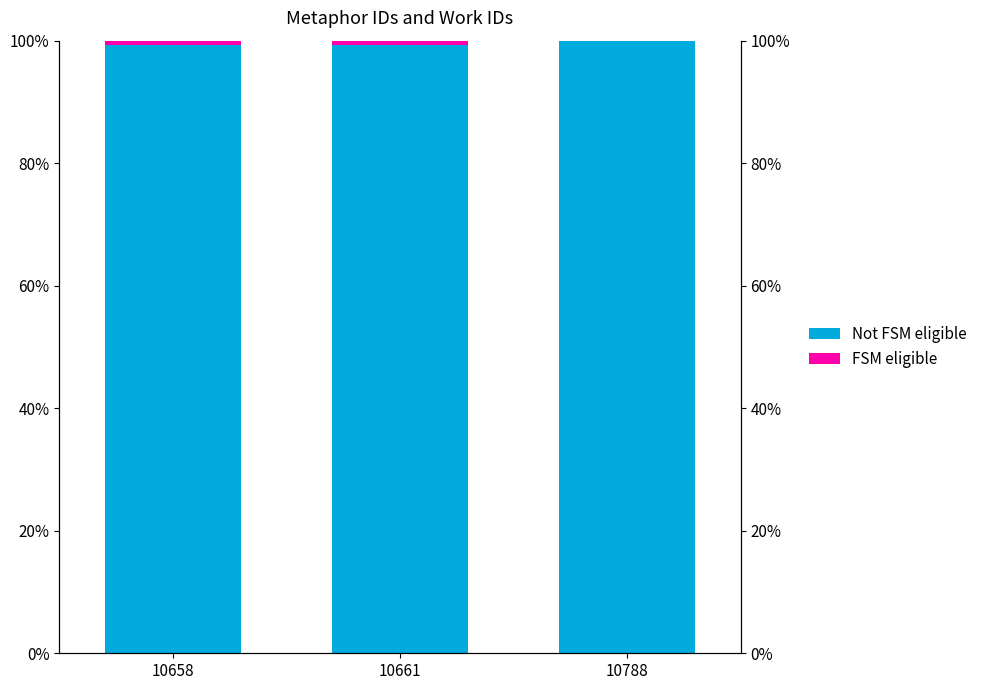

At 10658, list the series in order from smallest to largest.

FSM eligible, Not FSM eligible